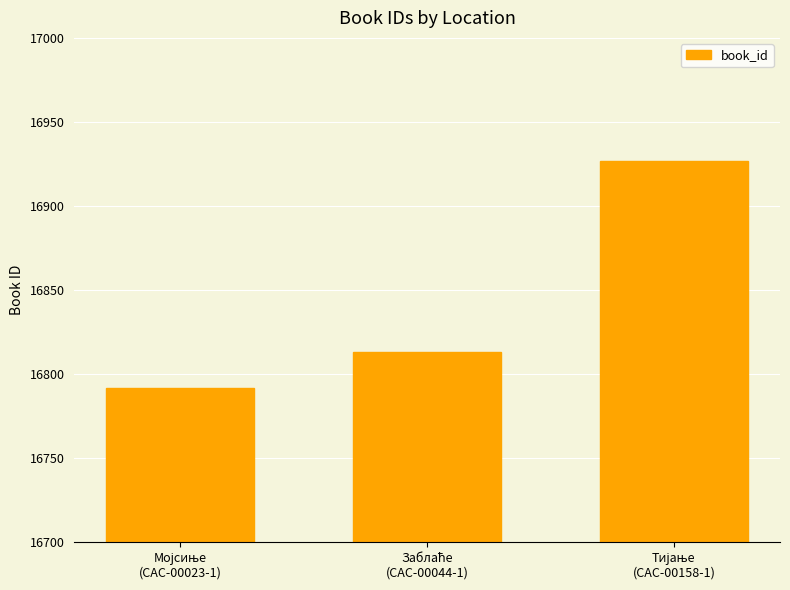

What is the smallest value displayed?

16792